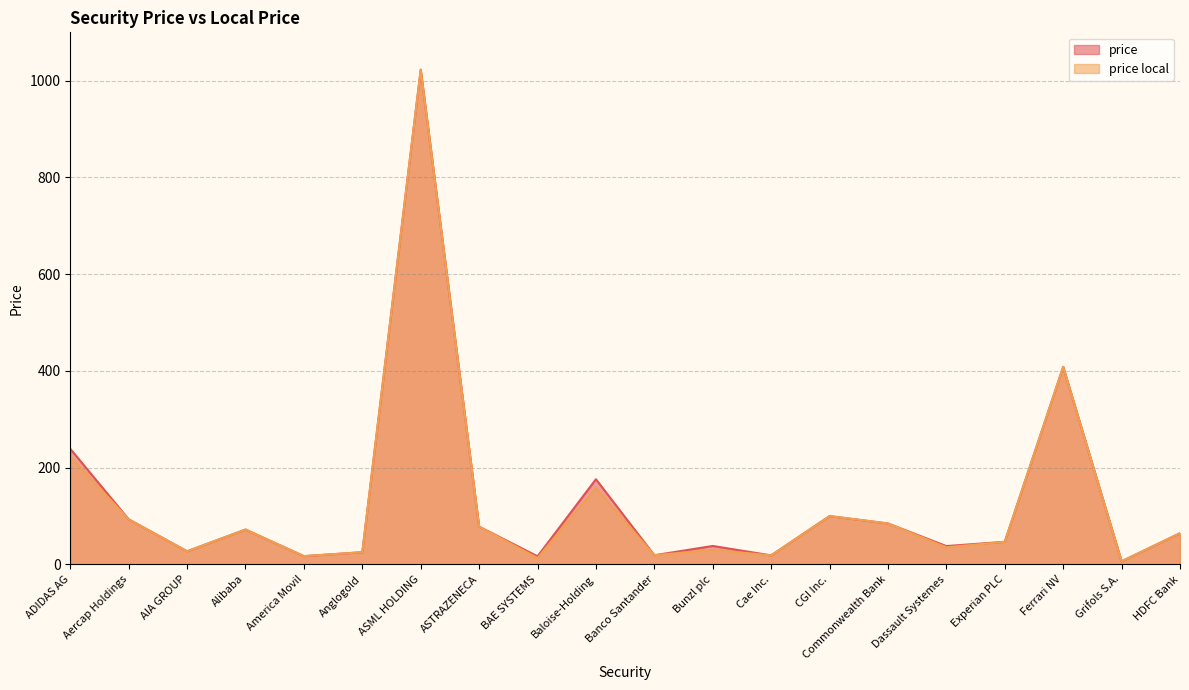

What is the highest value of the price local series?

1022.7